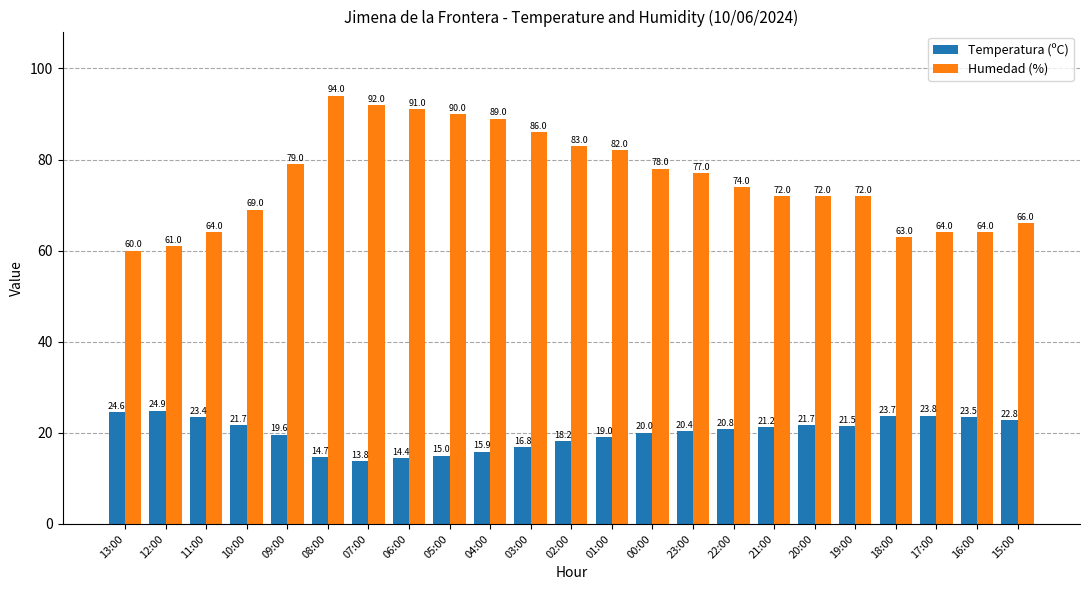

What is the label of the 6th bar from the right?

20:00